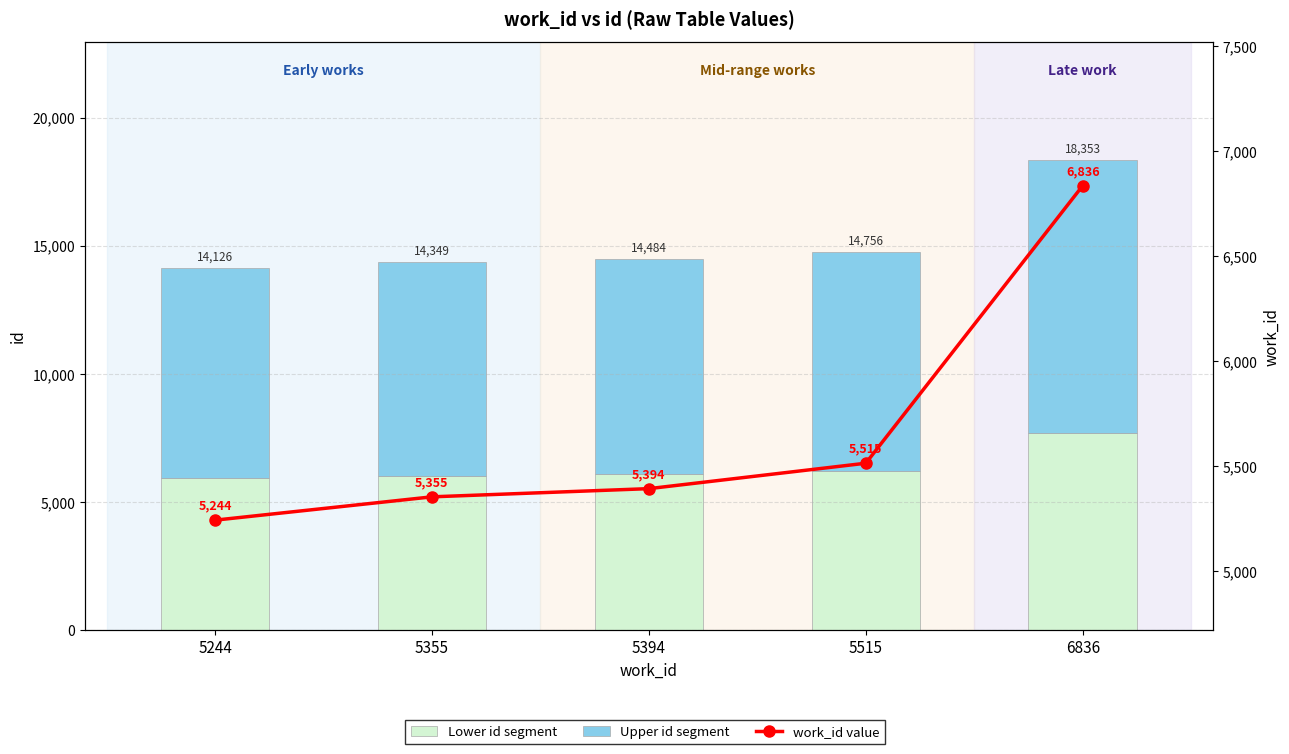

Which category has the highest value across all series?

6836